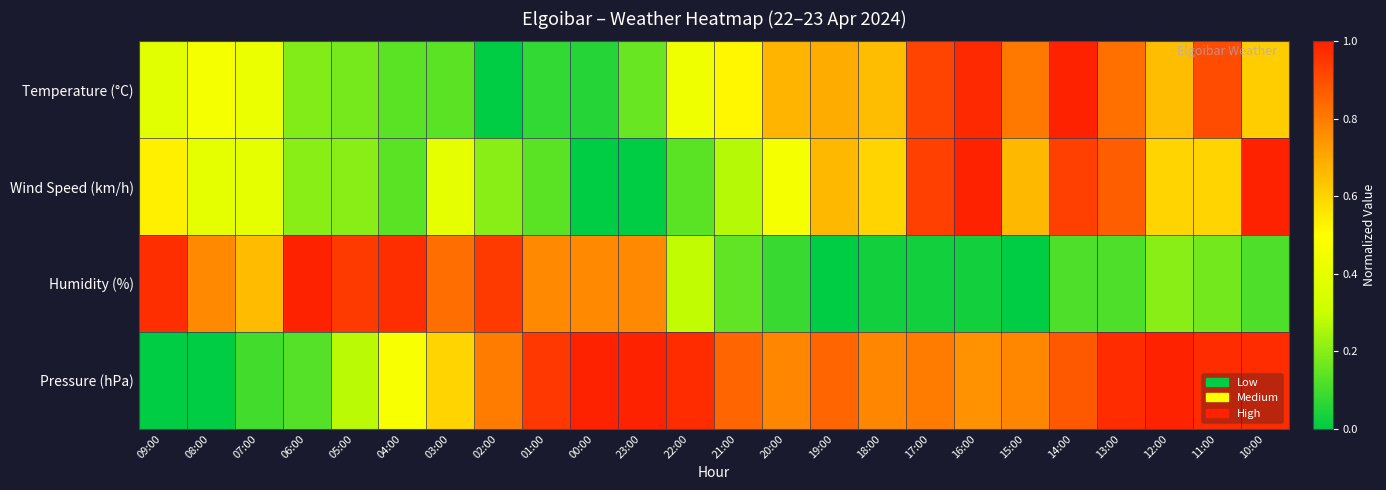

Which has a higher value, 18:00 or 01:00?

18:00